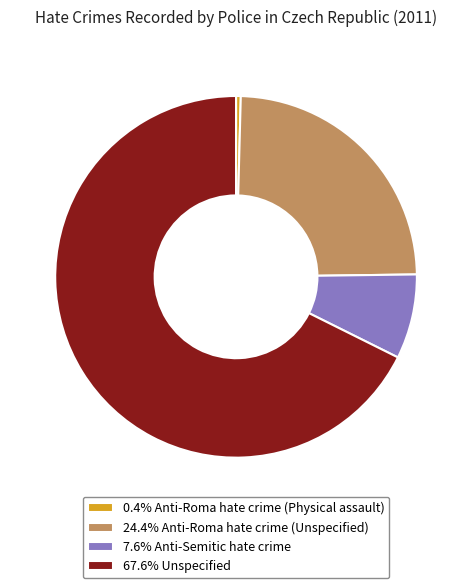

Do 24.4% Anti-Roma hate crime (Unspecified) and 7.6% Anti-Semitic hate crime together represent more than half of the pie?

No